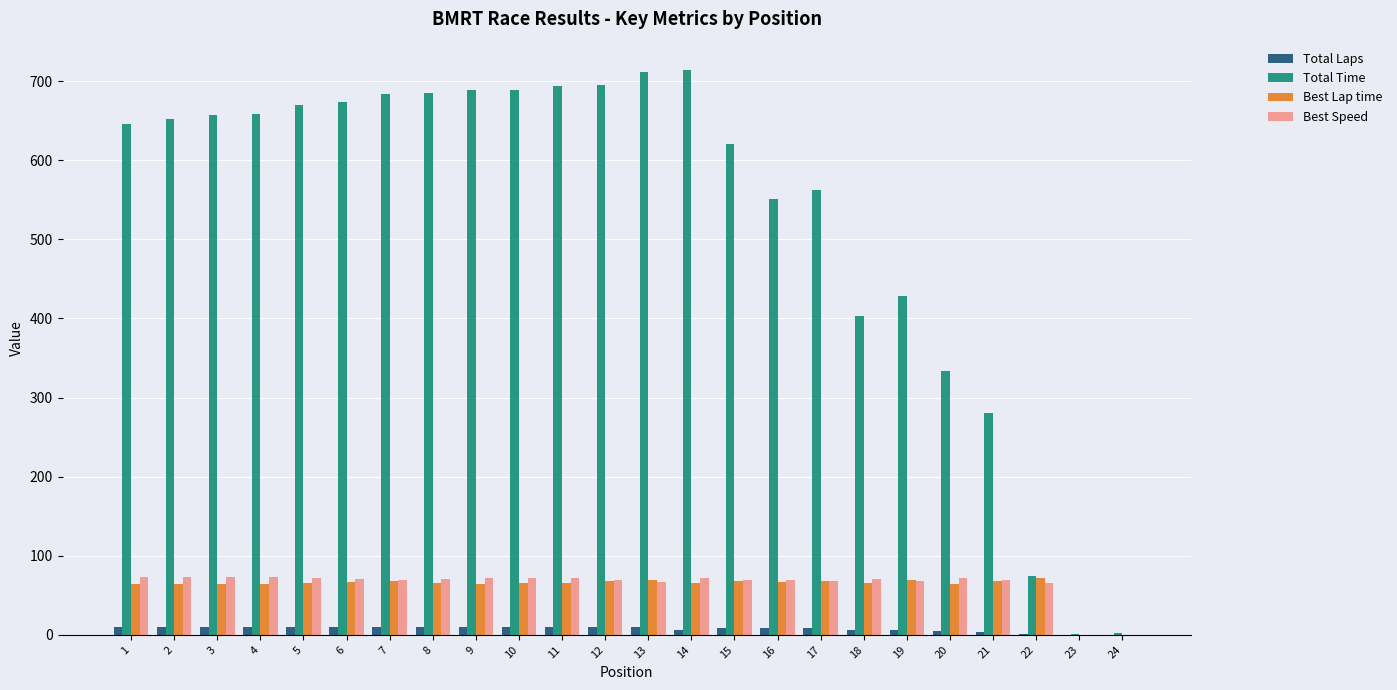

How many data points does each series have?

24